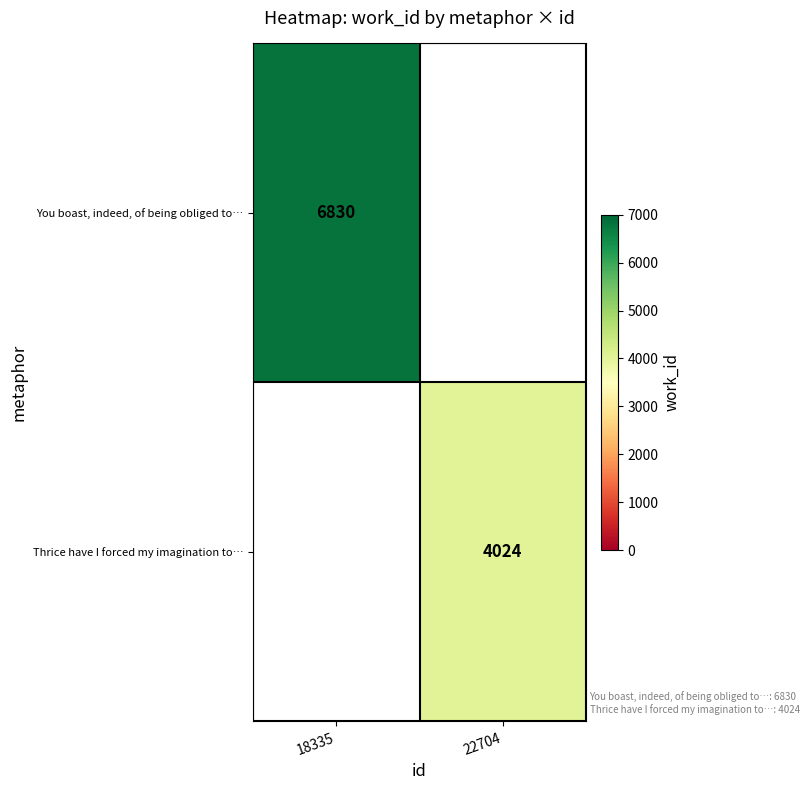

True or false: You boast, indeed, of being obliged to… has a value of 6830 at 18335.

True